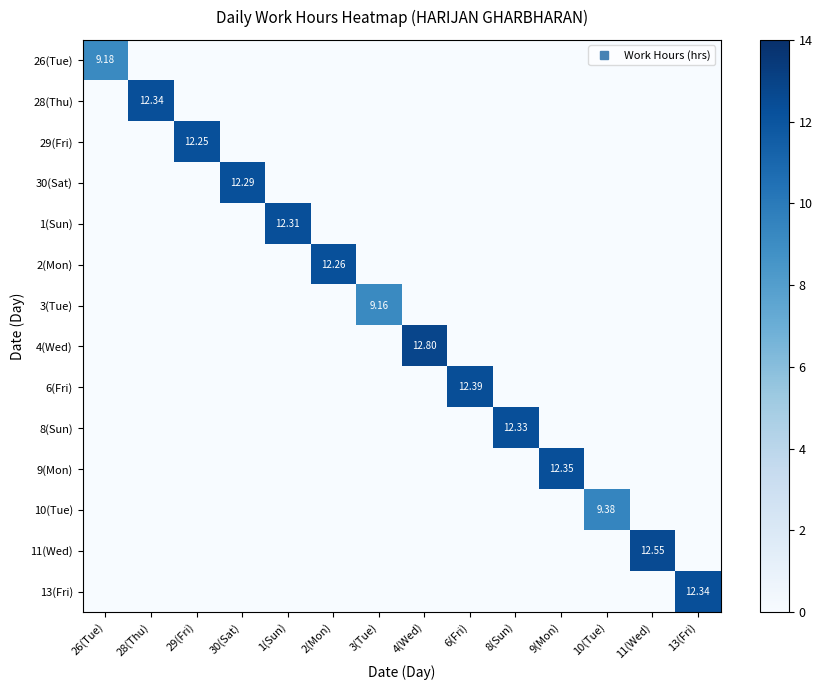

List the labels in order of 2(Mon) value, smallest first.

26(Tue), 28(Thu), 29(Fri), 30(Sat), 1(Sun), 3(Tue), 4(Wed), 6(Fri), 8(Sun), 9(Mon), 10(Tue), 11(Wed), 13(Fri), 2(Mon)